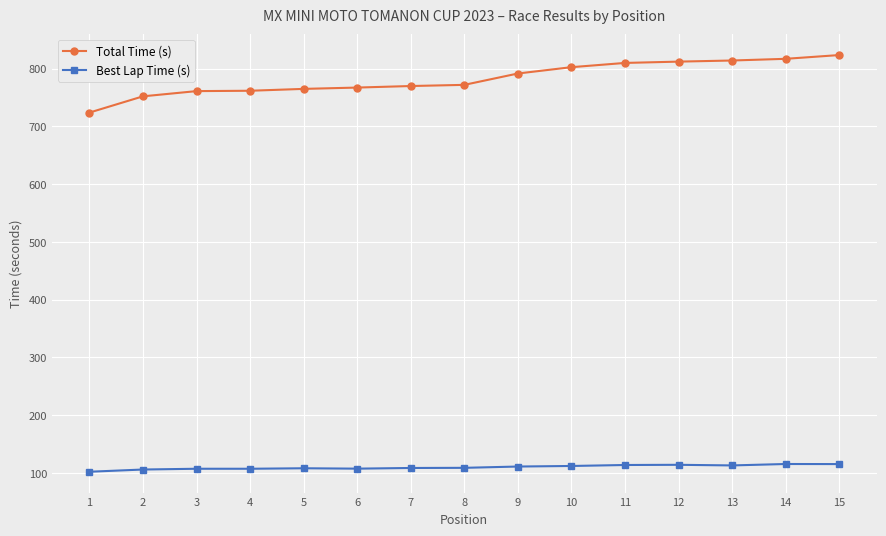

Rank the series by their average value, from lowest to highest.

Best Lap Time (s), Total Time (s)